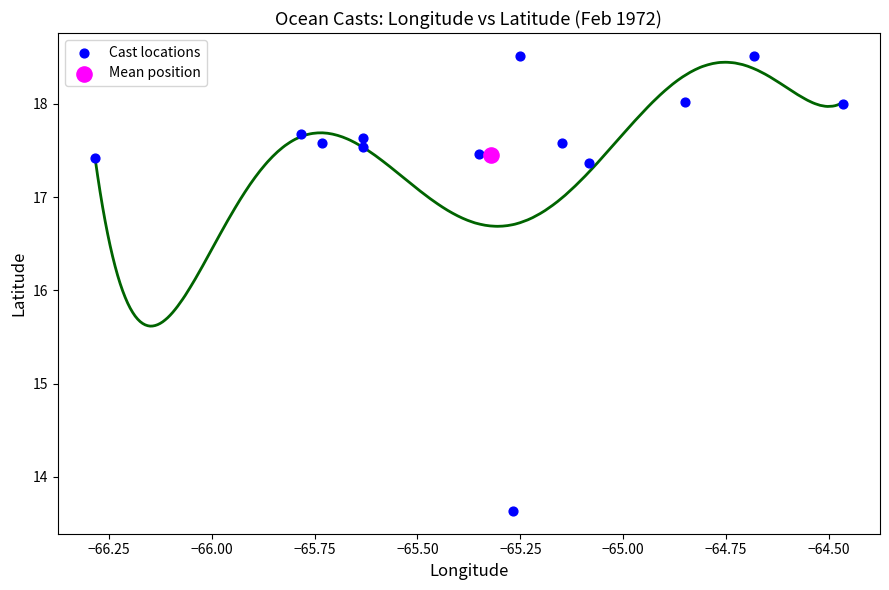

What are all the series names shown in the legend?

Cast locations, Mean position